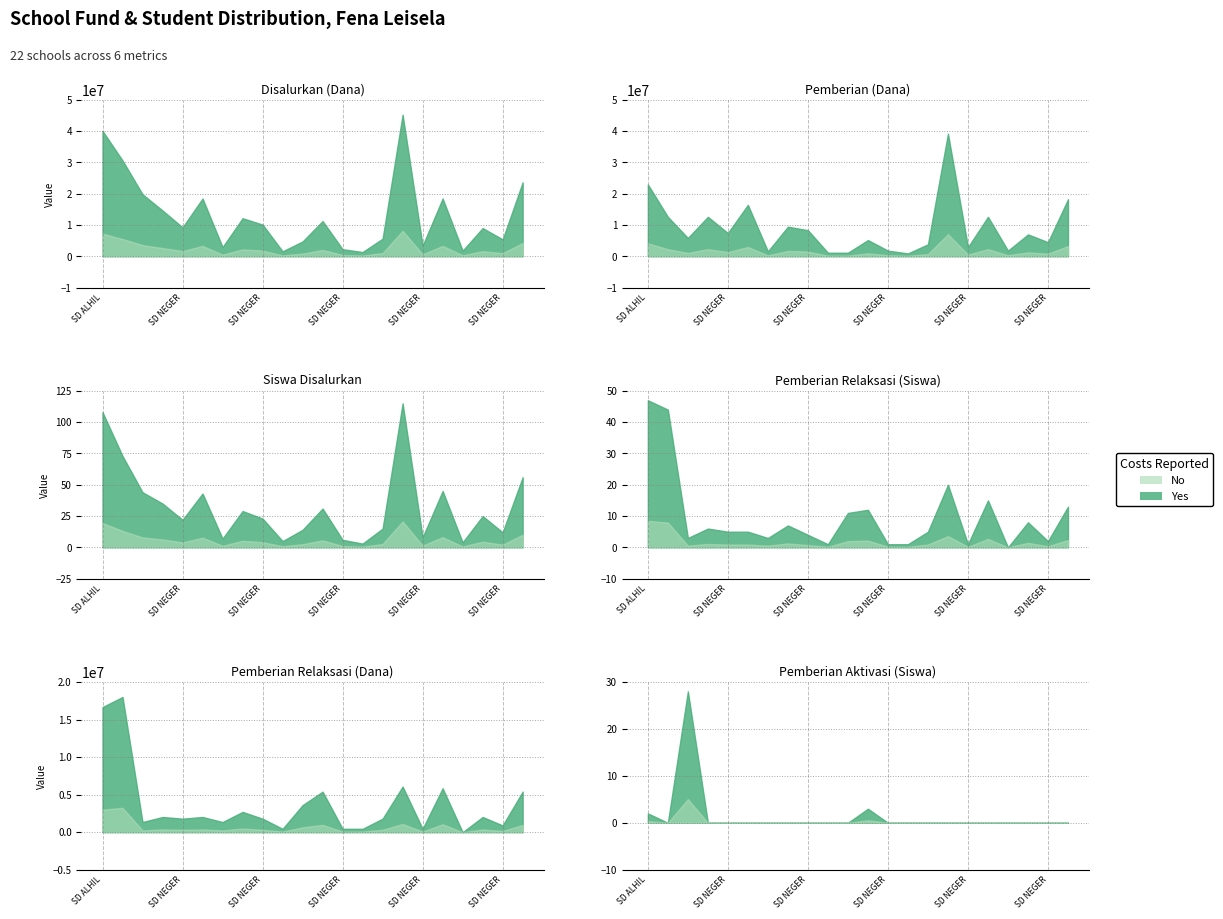

What is the label of the 3rd point from the right?

SD NEGERI 8 FENA LEISELA